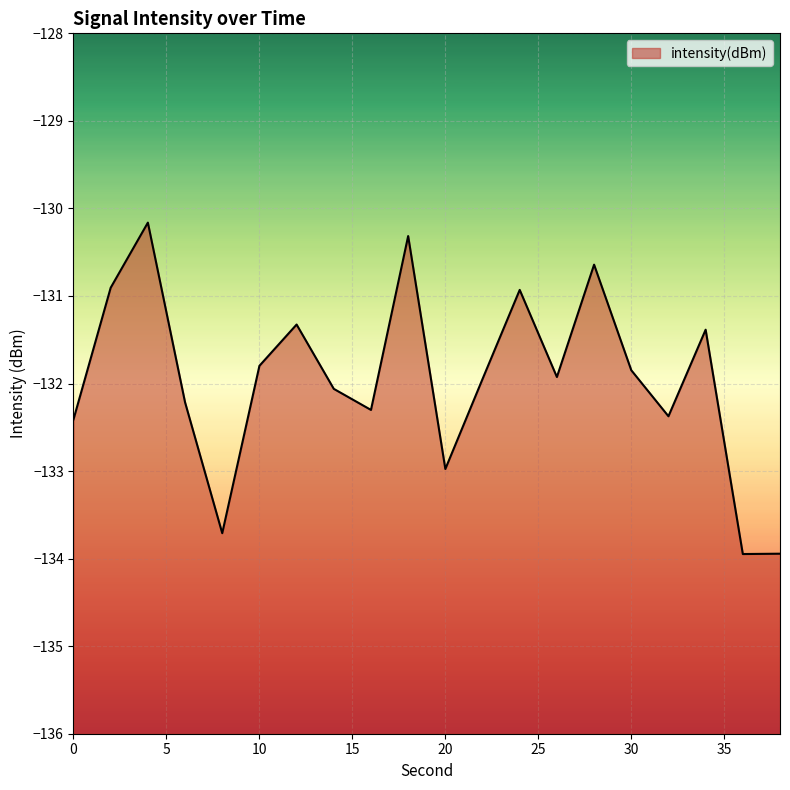

Is it true that the value at 18 is -130.3?

True